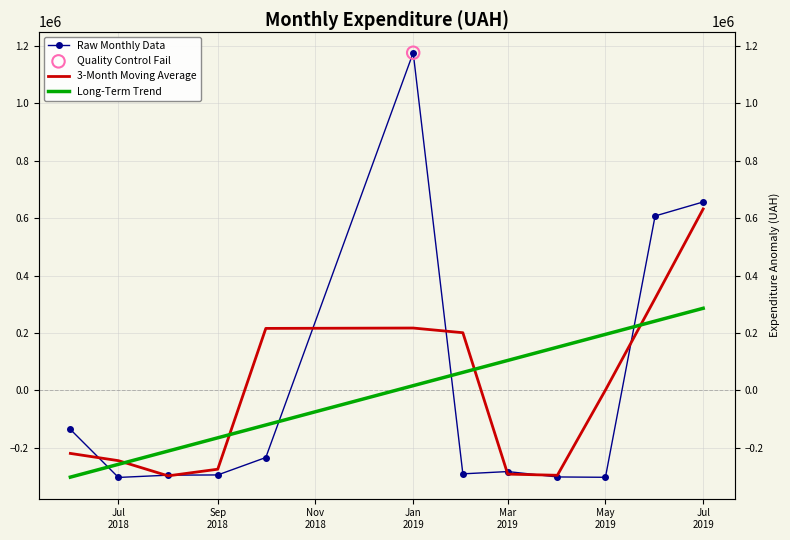

Which series has the largest total across all categories?

Long-Term Trend